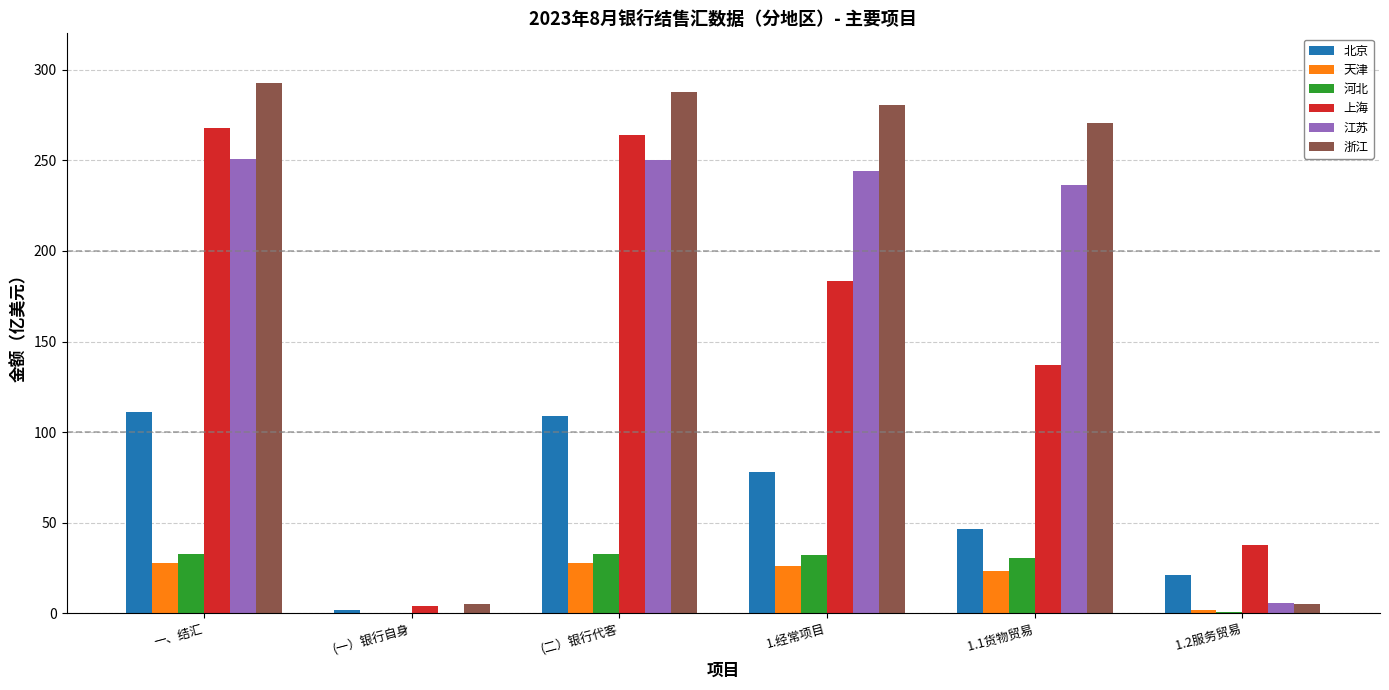

The value of 河北 at 一、结汇 is 32.5. True or false?

True